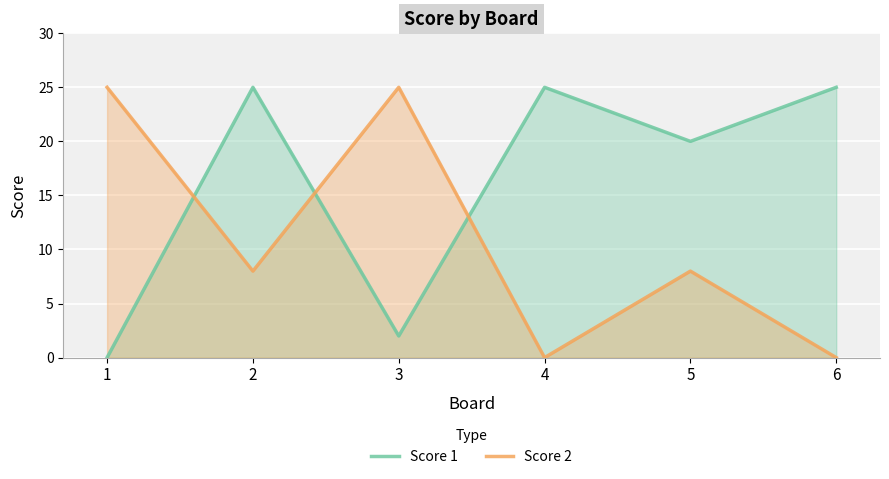

Is it true that Score 2 equals -16 at 4?

False